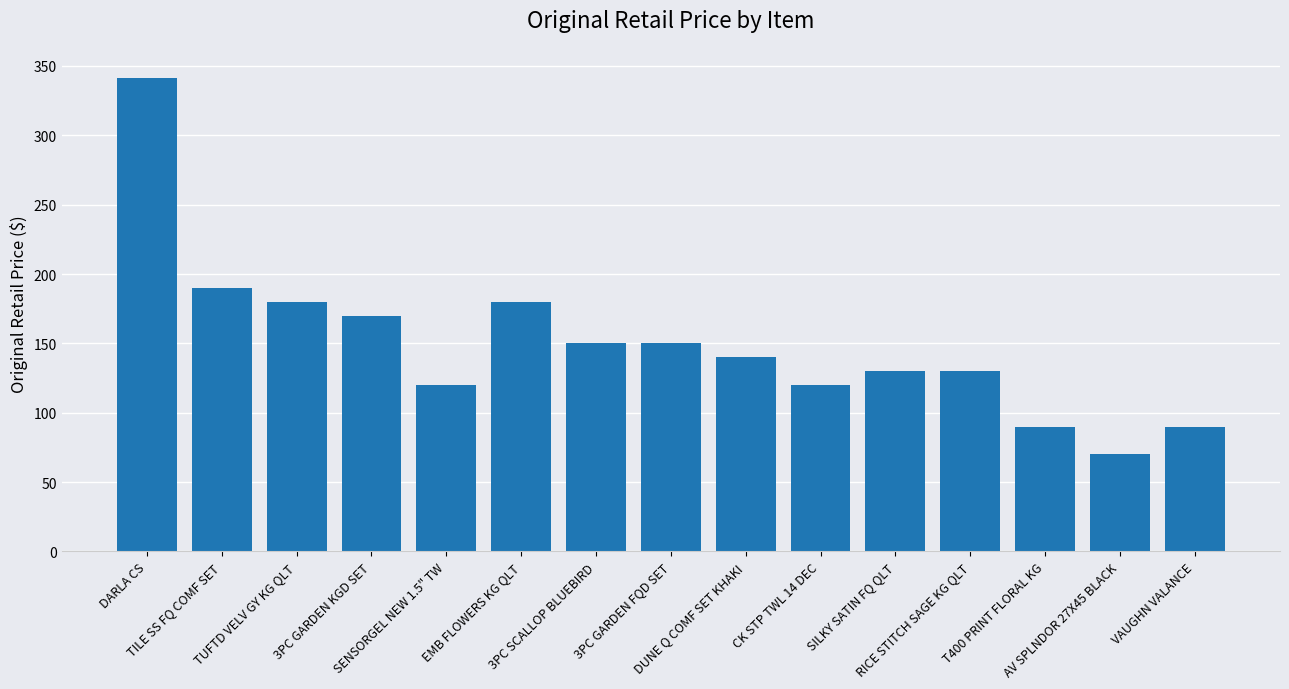

At which category does the chart reach its peak across all series?

DARLA CS